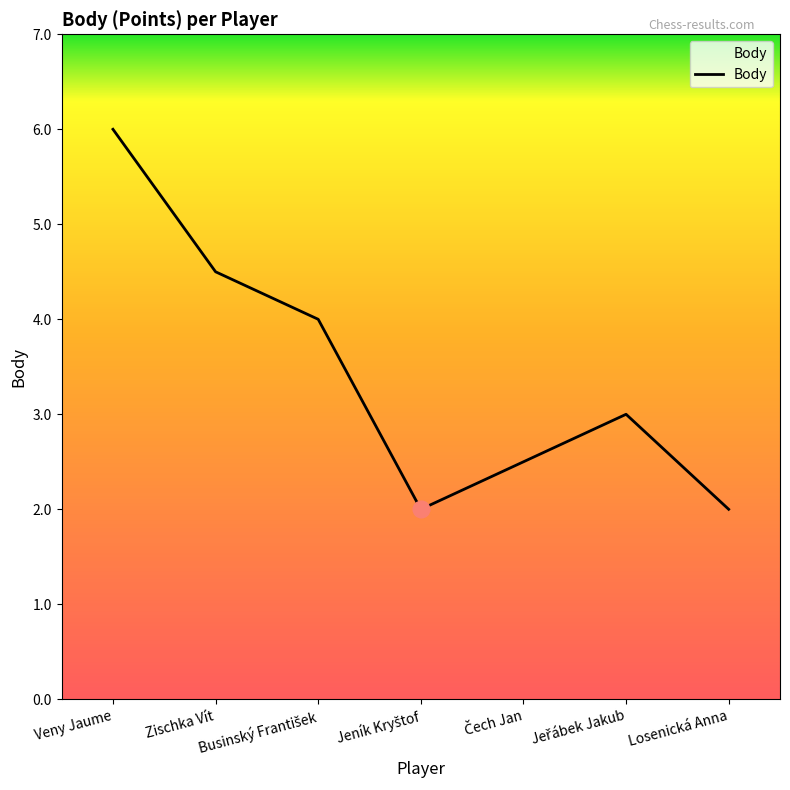

Reading left to right, what are all the values shown in this chart?

6.0	4.5	4.0	2.0	2.5	3.0	2.0